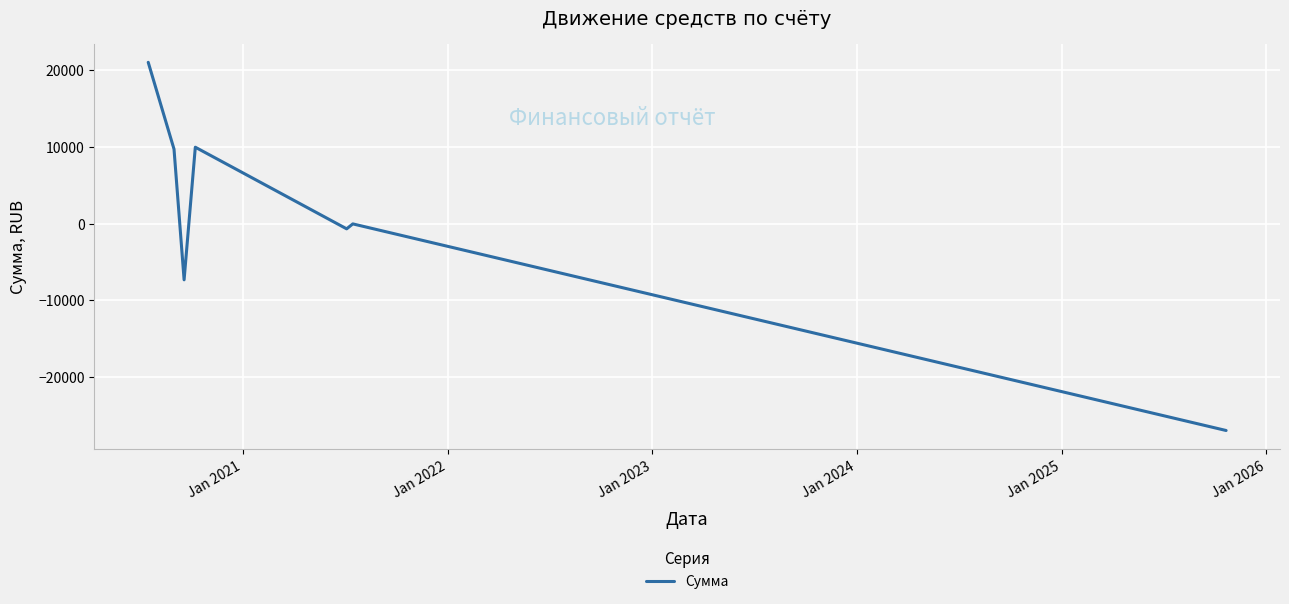

True or false: there are more than 2 points higher than both neighbors.

False